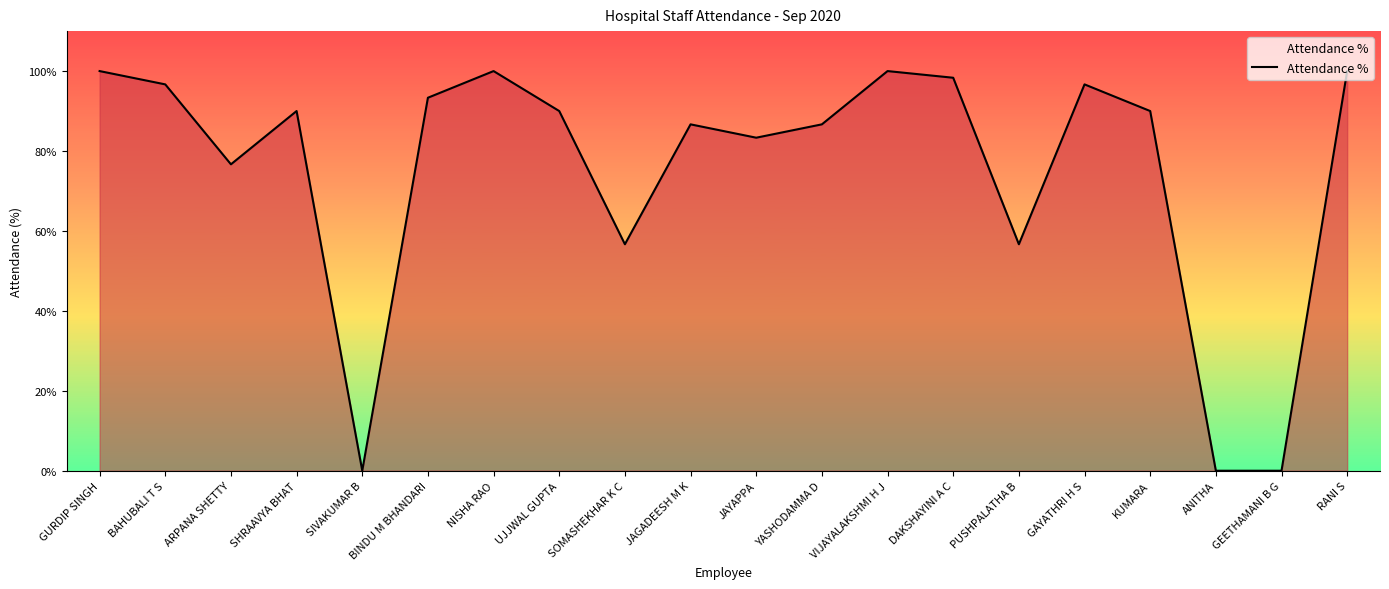

What is the ratio of the value at GAYATHRI H S to the value at JAGADEESH M K?

1.1